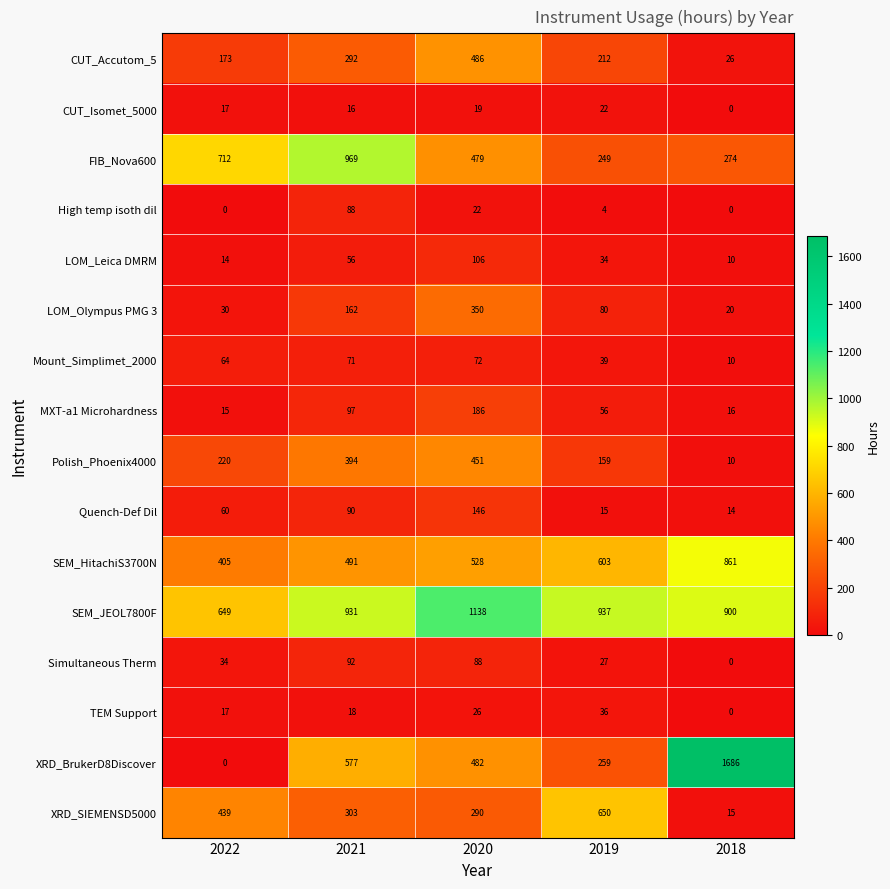

What is the sum of the Quench-Def Dil values at 2021 and 2020?

236